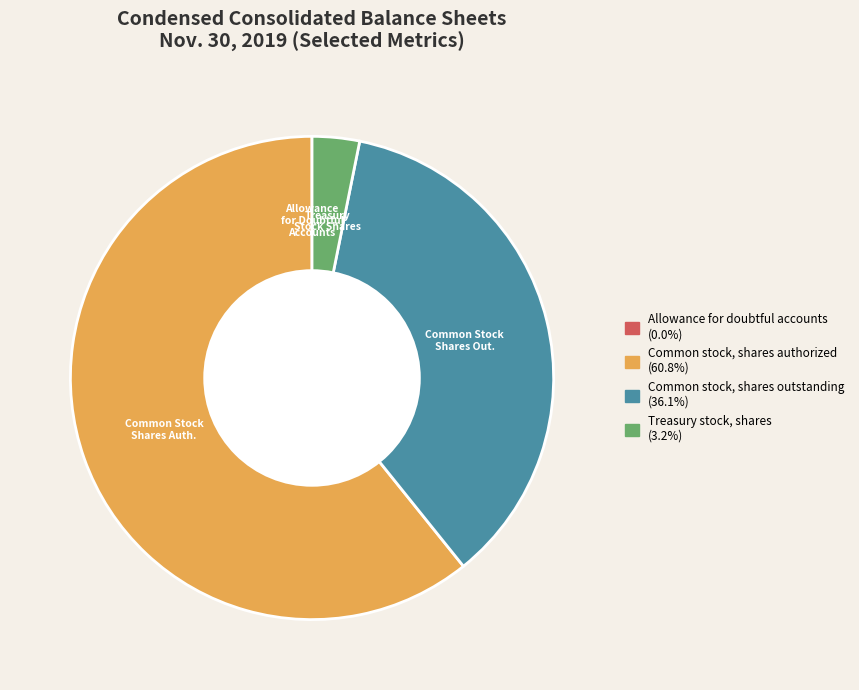

Which slice is the largest?

Common stock, shares authorized